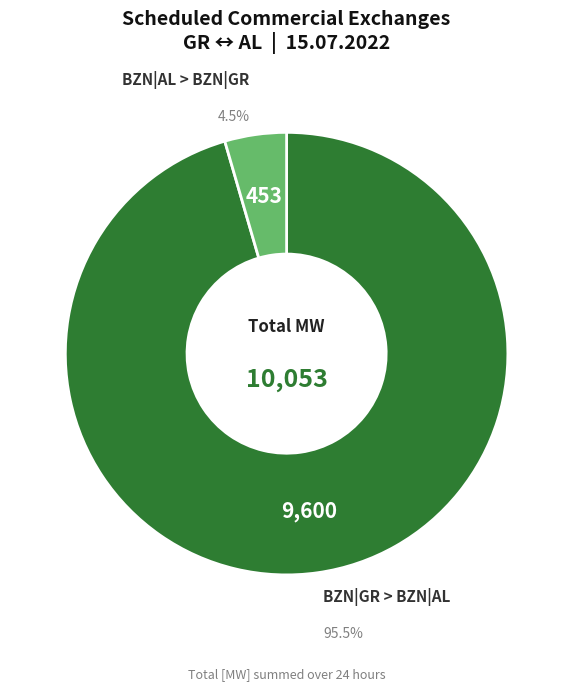

Does any single category account for the majority?

Yes